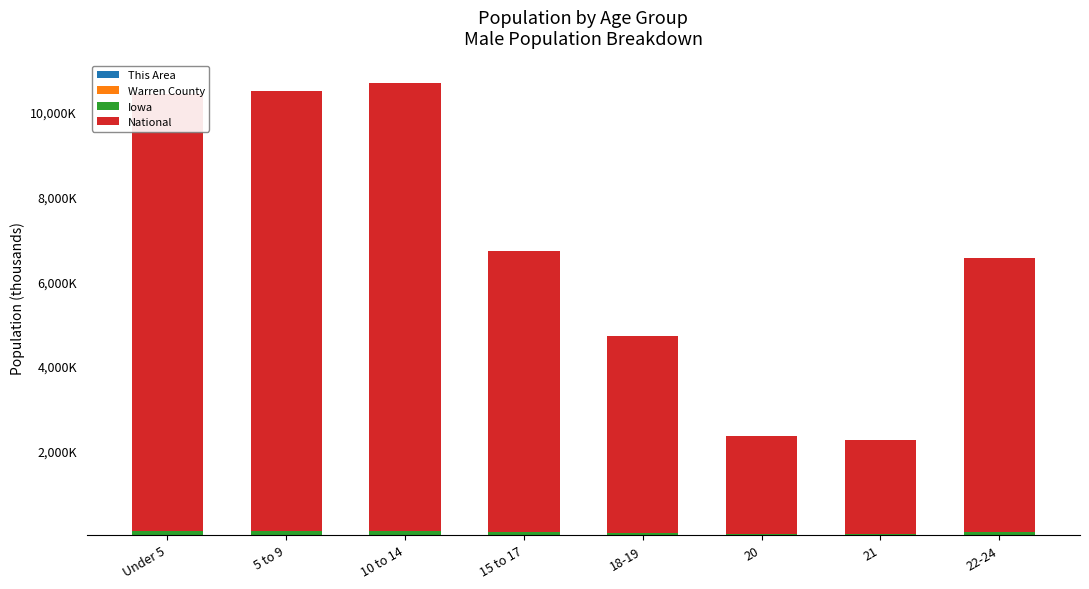

Are the bars horizontal?

No